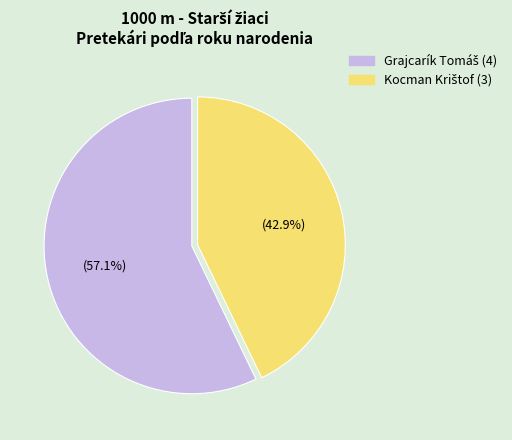

How many segments does this pie chart have?

2